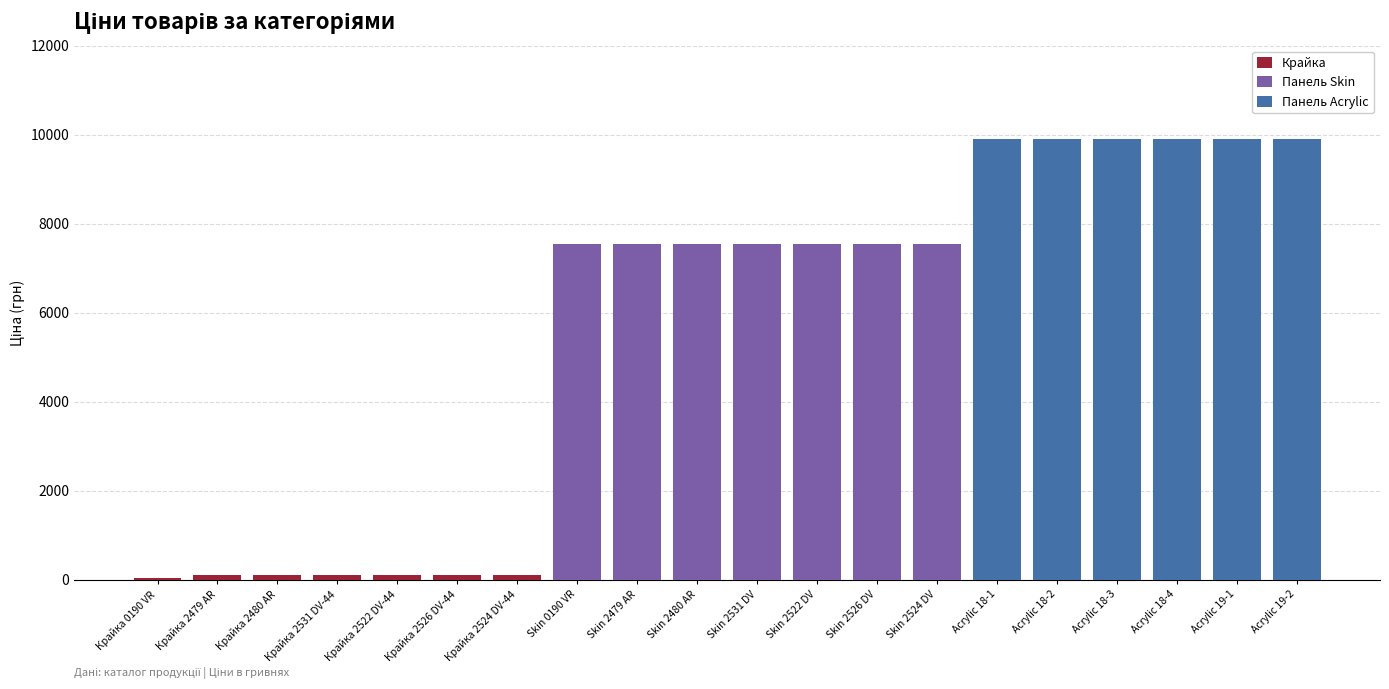

What position from the left is Acrylic 19-2?

20